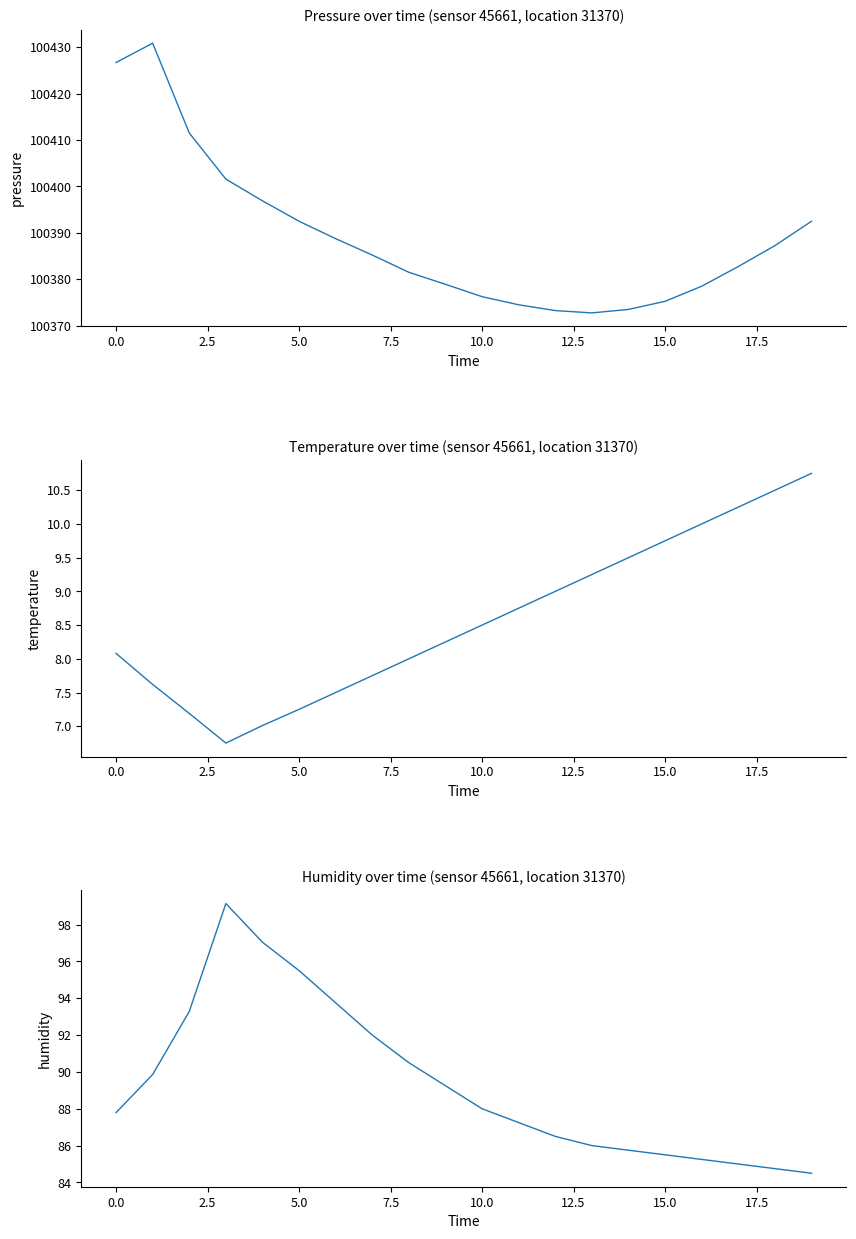

What is the minimum value shown in the chart?

6.8